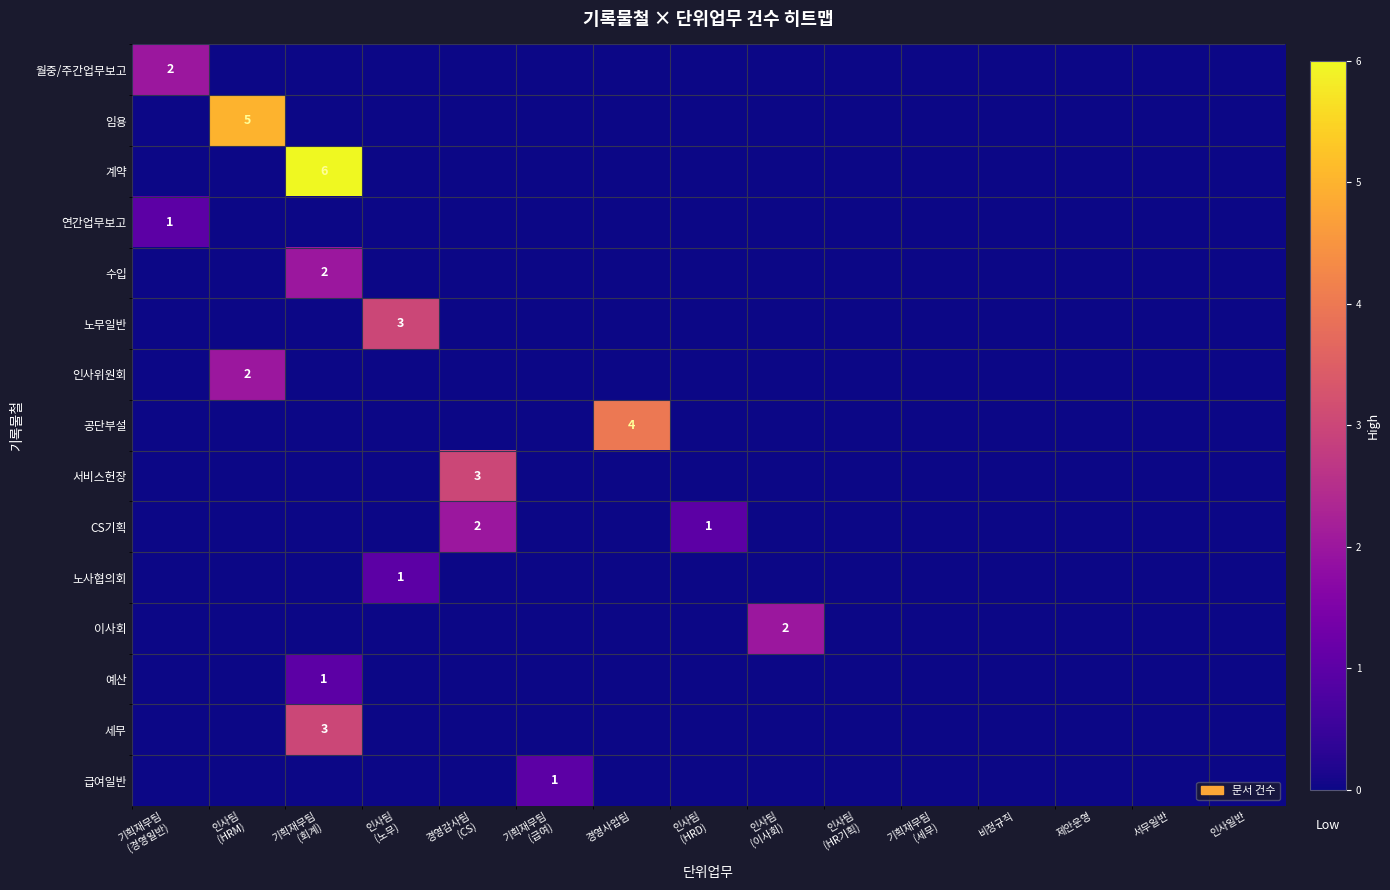

How many positive values does the 급여일반 series have?

1